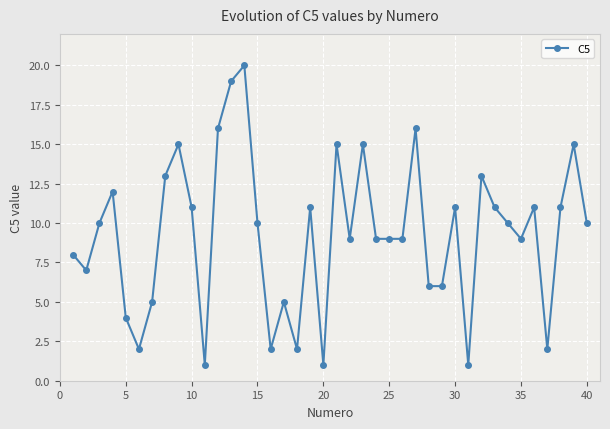

What is the sum of all values?

372